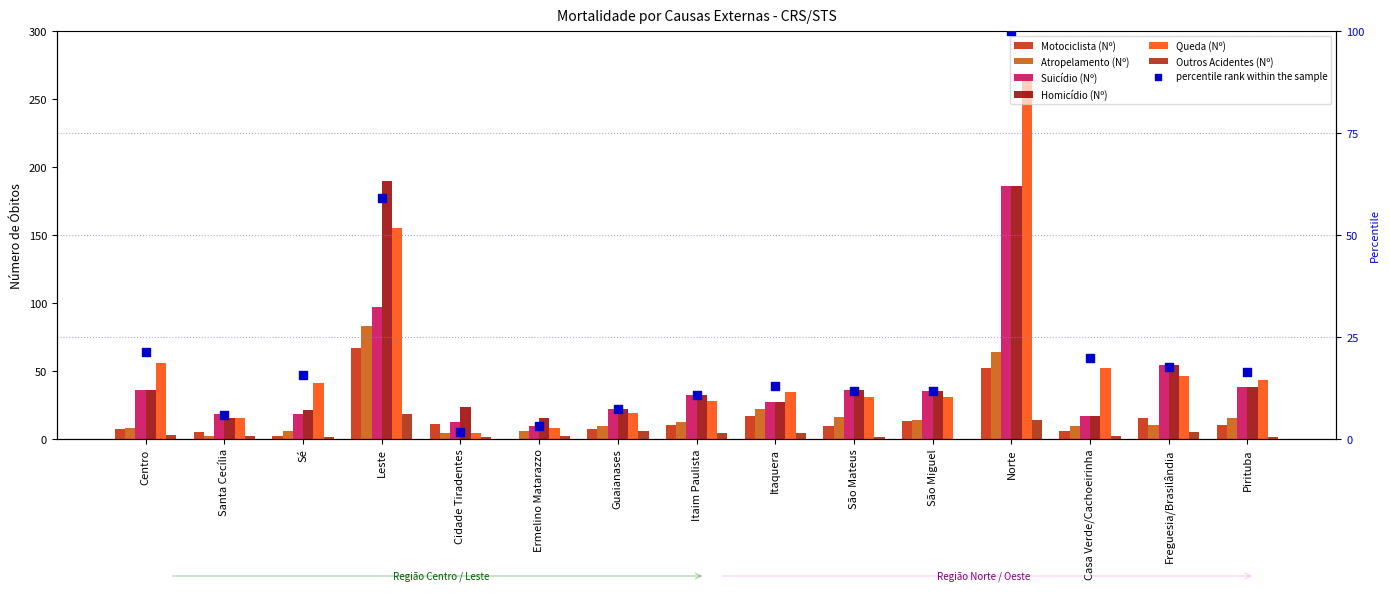

Which series reaches the minimum Y coordinate?

Motociclista (Nº)